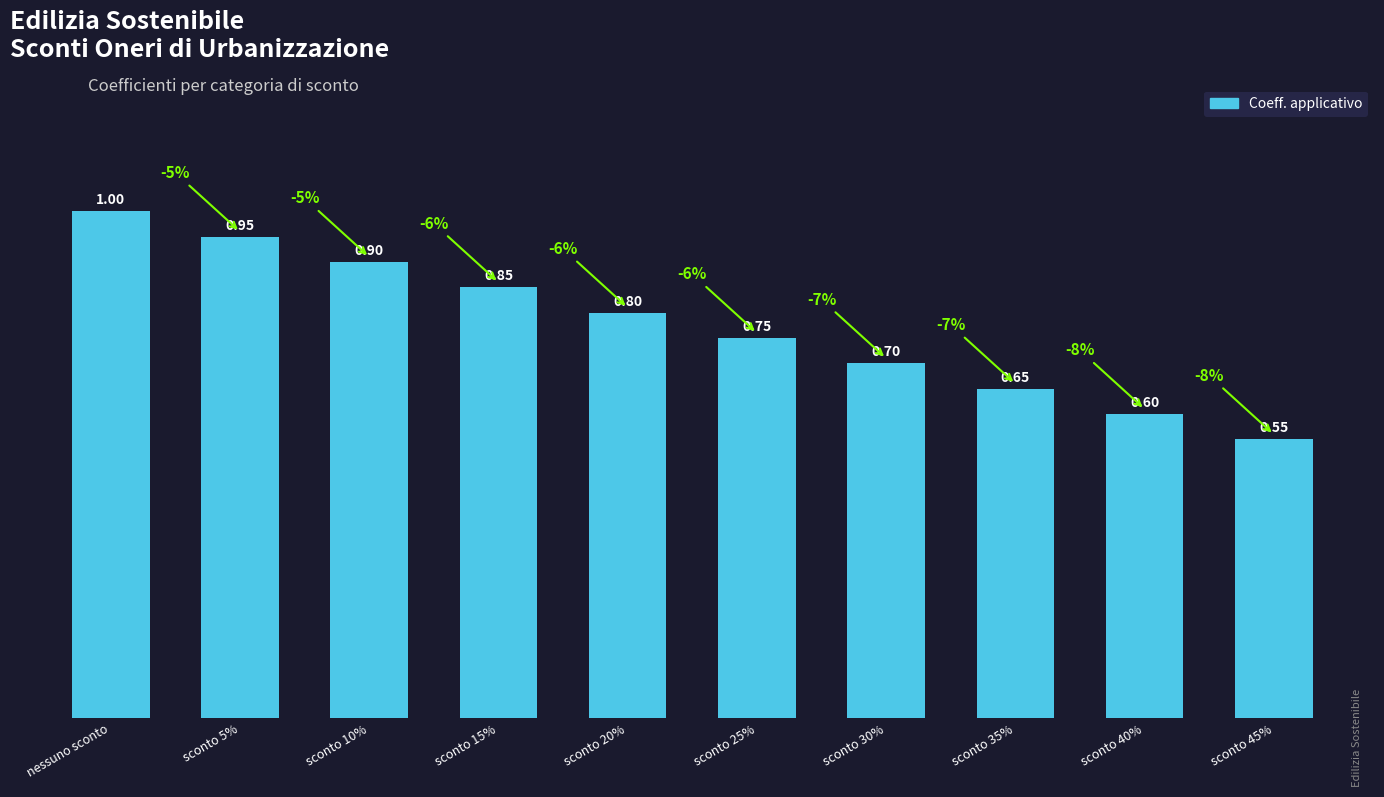

The chart shows a value of 0.9 at sconto 5%. True or false?

True